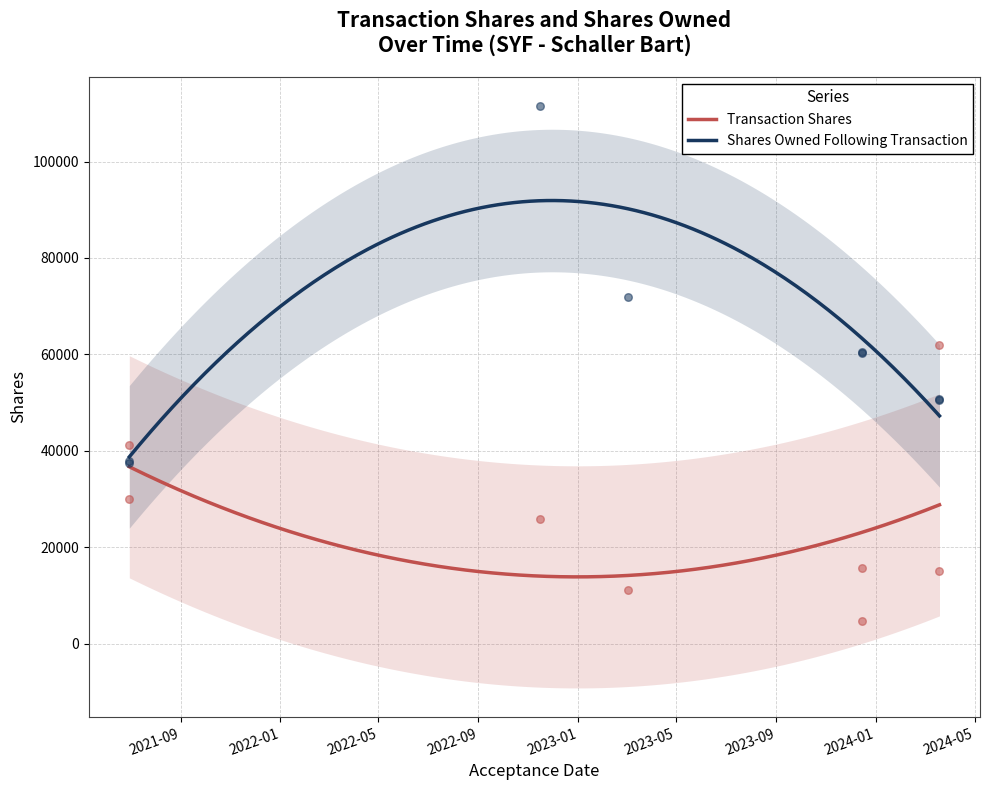

What is the total value across all series at 2021-06-30?

67737